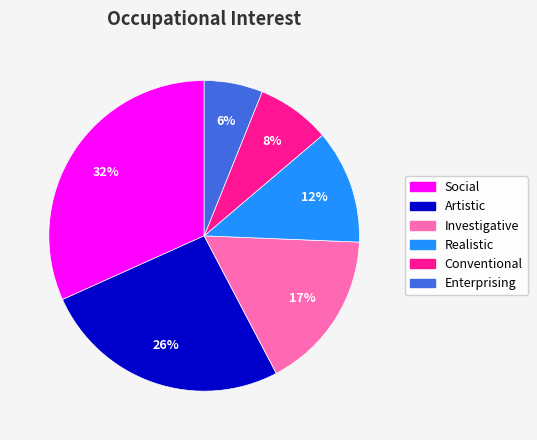

Which slice is the smallest?

Enterprising